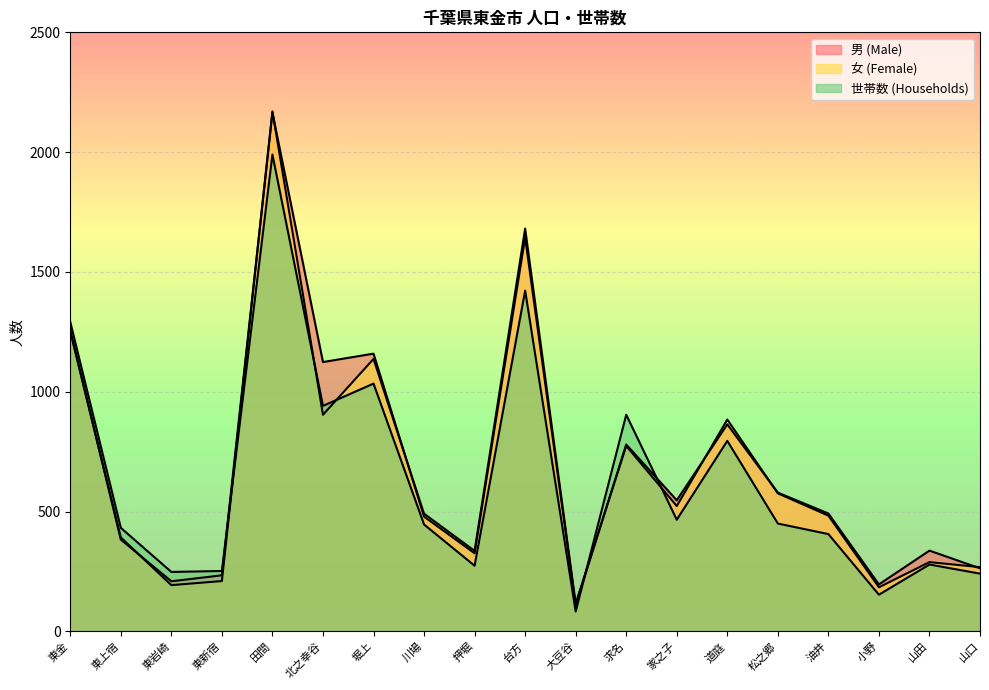

The value of 世帯数 (Households) at 山田 is 279. True or false?

True